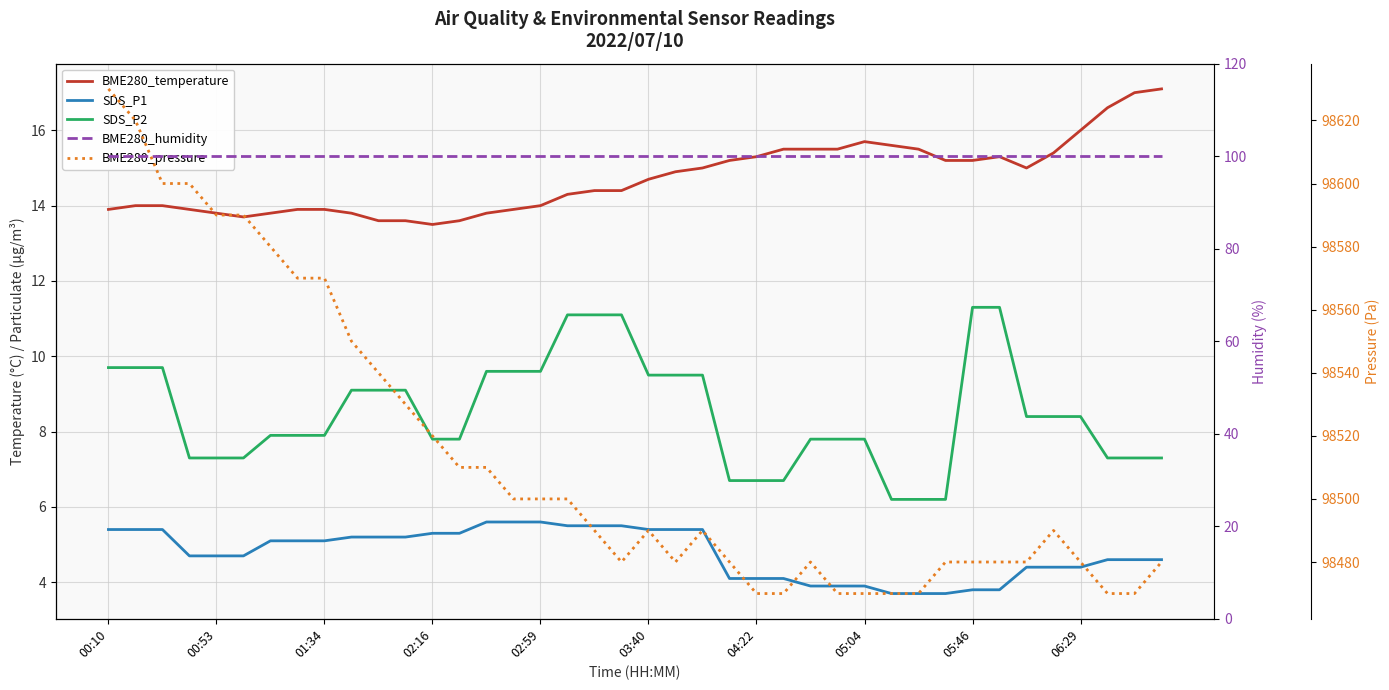

Reading left to right, transcribe all the data shown in this chart.

BME280_temperature: 13.9	14.0	14.0	13.9	13.8	13.7	13.8	13.9	13.9	13.8	13.6	13.6	13.5	13.6	13.8	13.9	14.0	14.3	14.4	14.4	14.7	14.9	15.0	15.2	15.3	15.5	15.5	15.5	15.7	15.6	15.5	15.2	15.2	15.3	15.0	15.4	16.0	16.6	17.0	17.1
SDS_P1: 5.4	5.4	5.4	4.7	4.7	4.7	5.1	5.1	5.1	5.2	5.2	5.2	5.3	5.3	5.6	5.6	5.6	5.5	5.5	5.5	5.4	5.4	5.4	4.1	4.1	4.1	3.9	3.9	3.9	3.7	3.7	3.7	3.8	3.8	4.4	4.4	4.4	4.6	4.6	4.6
SDS_P2: 9.7	9.7	9.7	7.3	7.3	7.3	7.9	7.9	7.9	9.1	9.1	9.1	7.8	7.8	9.6	9.6	9.6	11.1	11.1	11.1	9.5	9.5	9.5	6.7	6.7	6.7	7.8	7.8	7.8	6.2	6.2	6.2	11.3	11.3	8.4	8.4	8.4	7.3	7.3	7.3
BME280_humidity: 100.0	100.0	100.0	100.0	100.0	100.0	100.0	100.0	100.0	100.0	100.0	100.0	100.0	100.0	100.0	100.0	100.0	100.0	100.0	100.0	100.0	100.0	100.0	100.0	100.0	100.0	100.0	100.0	100.0	100.0	100.0	100.0	100.0	100.0	100.0	100.0	100.0	100.0	100.0	100.0
BME280_pressure: 98630.0	98620.0	98600.0	98600.0	98590.0	98590.0	98580.0	98570.0	98570.0	98550.0	98540.0	98530.0	98520.0	98510.0	98510.0	98500.0	98500.0	98500.0	98490.0	98480.0	98490.0	98480.0	98490.0	98480.0	98470.0	98470.0	98480.0	98470.0	98470.0	98470.0	98470.0	98480.0	98480.0	98480.0	98480.0	98490.0	98480.0	98470.0	98470.0	98480.0